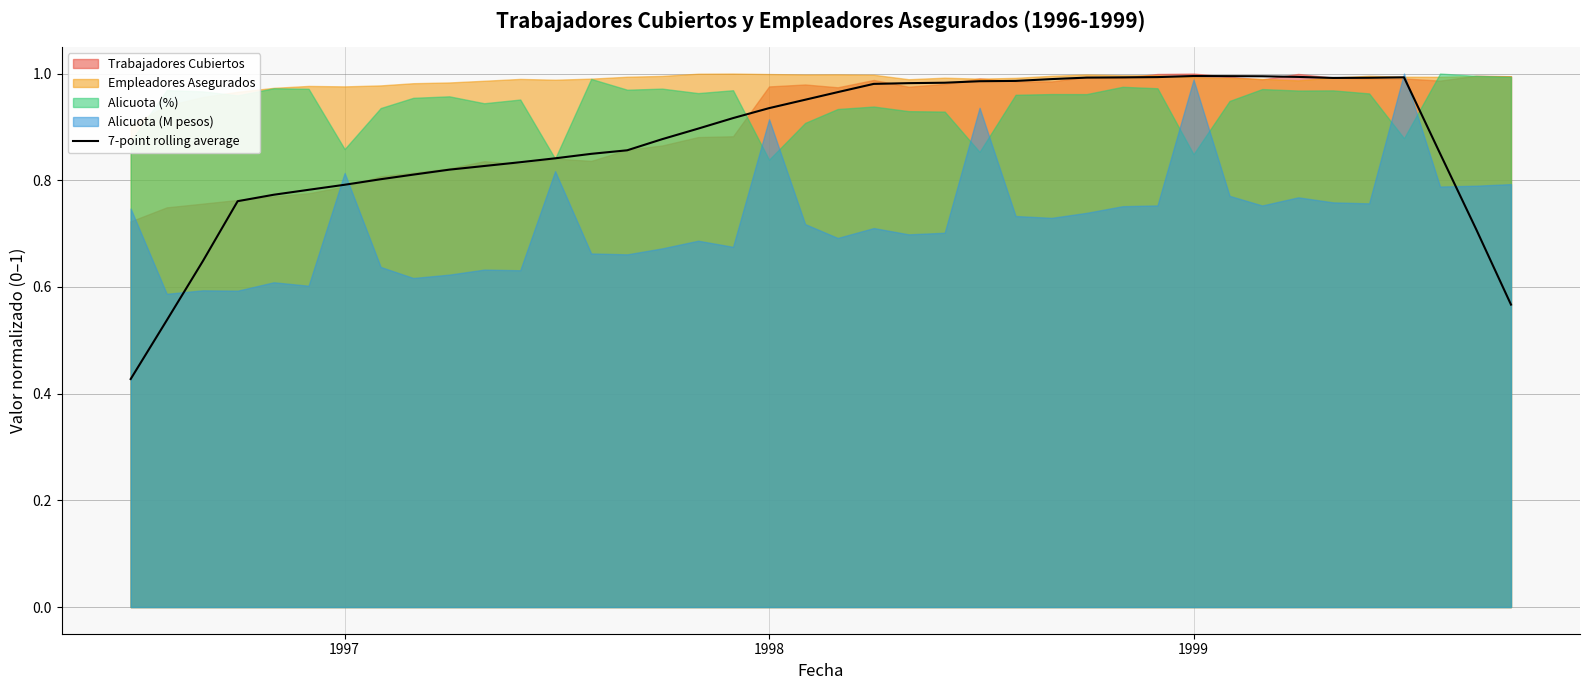

Is it true that 7-point rolling average equals 0.5 at 1997?

False